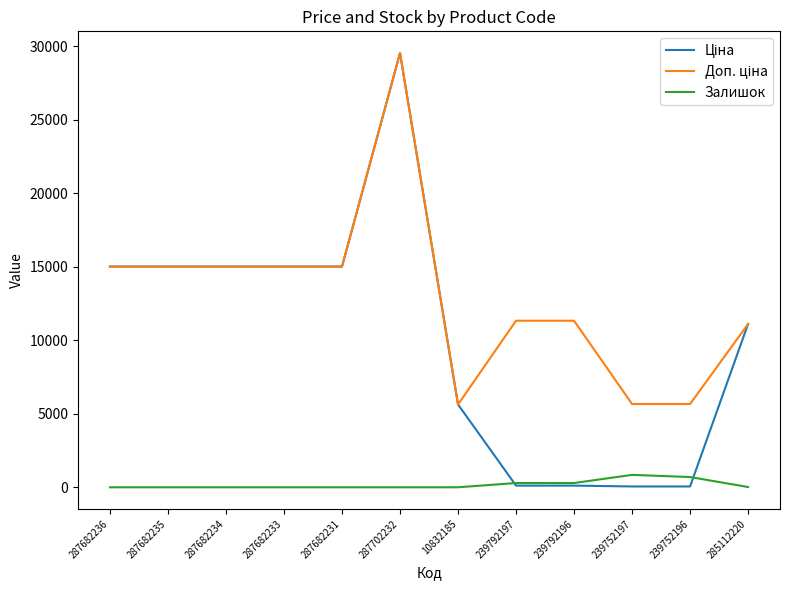

What is the maximum value for Залишок?

845.0